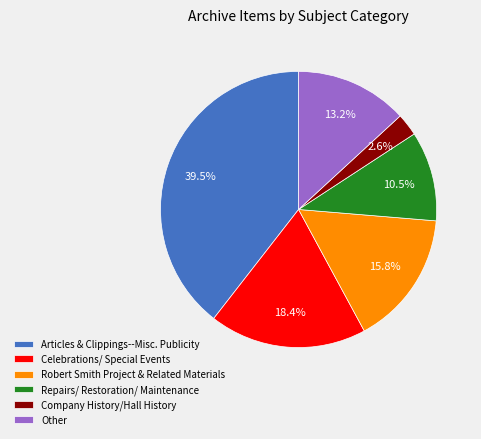

To the nearest percent, what is the combined percentage of Company History/Hall History and Robert Smith Project & Related Materials?

18%